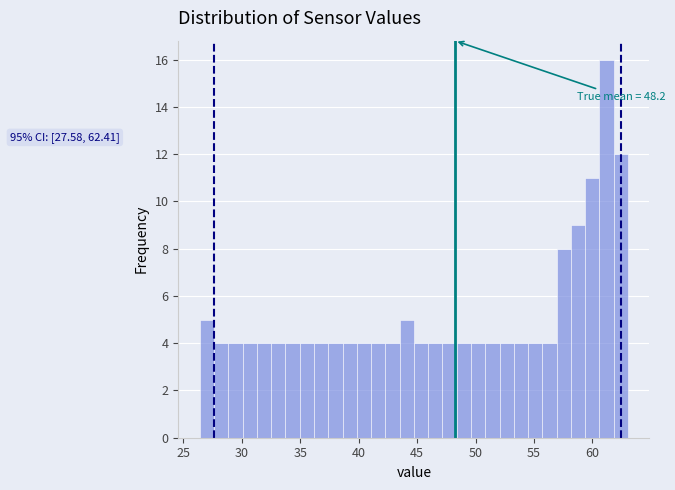

Around what value on the x-axis is the tallest bar? Give the approximate position of its centre, as read against the axis.

61.0